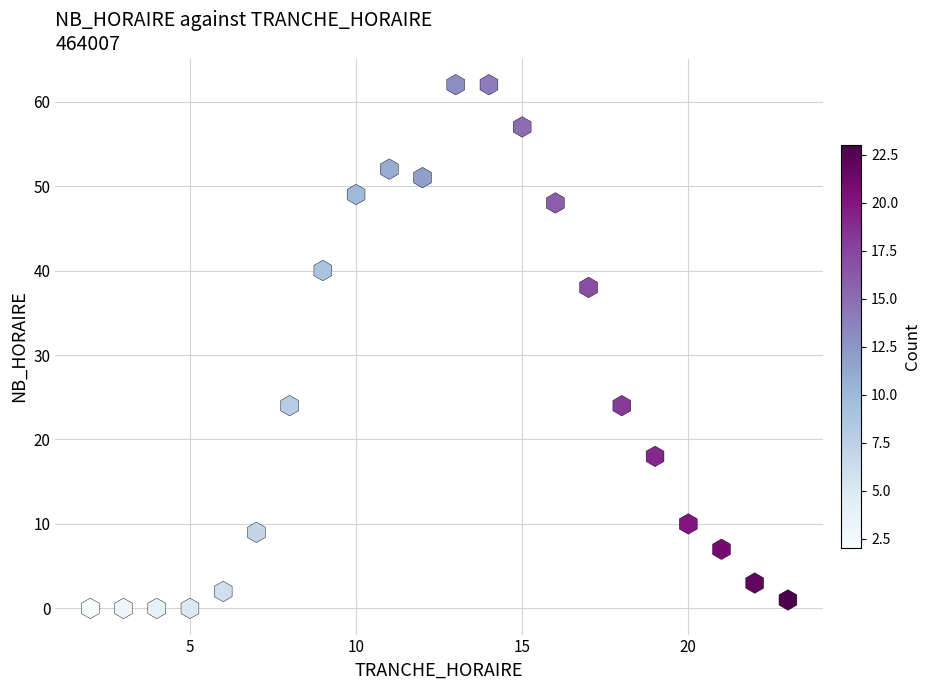

What is the range of Y values (max minus min)?

62